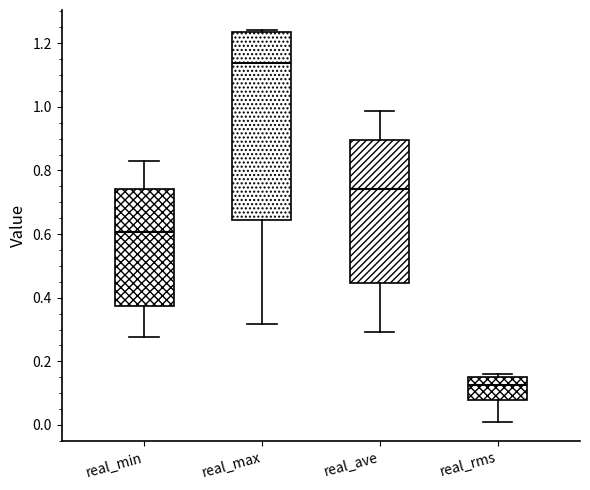

Reading left to right, read every box against the y-axis: the position of its median line, the range the box covers, and the ends of its whiskers. The values are not printed on the chart, so give them approximately, as read against the axis.

real_min: median 0.60, box 0.38 to 0.74, whiskers 0.28 to 0.82
real_max: median 1.14, box 0.64 to 1.24, whiskers 0.32 to 1.24 (just above the box's upper edge)
real_ave: median 0.74, box 0.44 to 0.90, whiskers 0.30 to 0.98
real_rms: median 0.12, box 0.08 to 0.16, whiskers 0.02 to 0.16 (just above the box's upper edge)